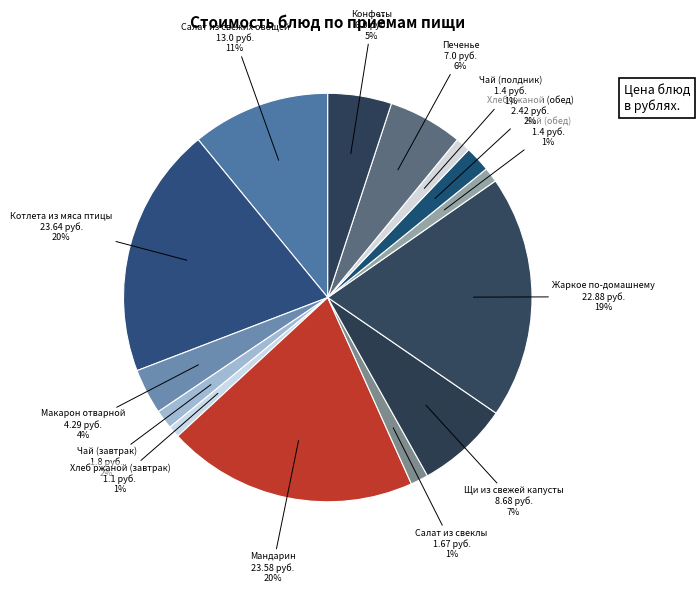

How many slices are in this pie chart?

14